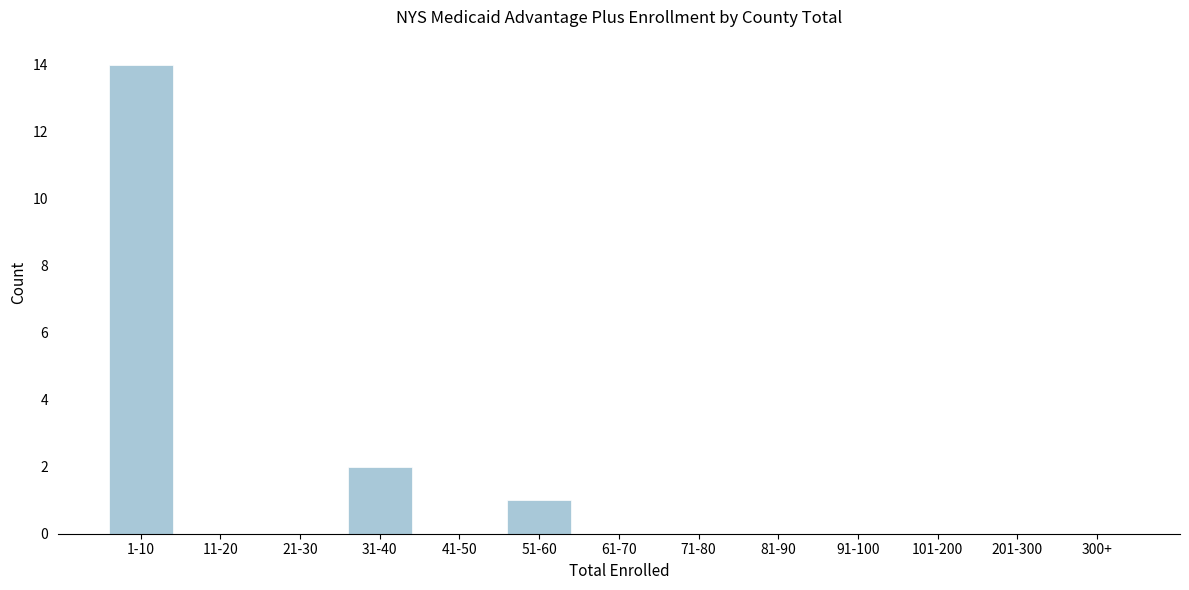

Reading left to right, transcribe all the data shown in this chart.

1-10=14	11-20=0	21-30=0	31-40=2	41-50=0	51-60=1	61-70=0	71-80=0	81-90=0	91-100=0	101-200=0	201-300=0	300+=0